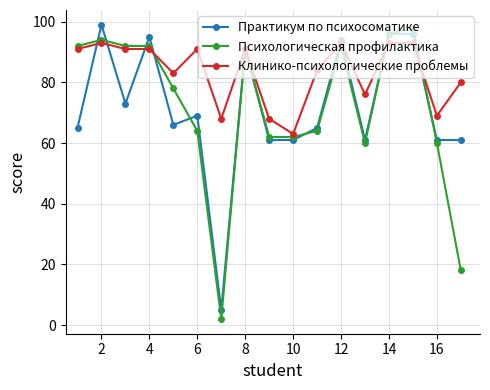

What is the smallest value displayed?

2